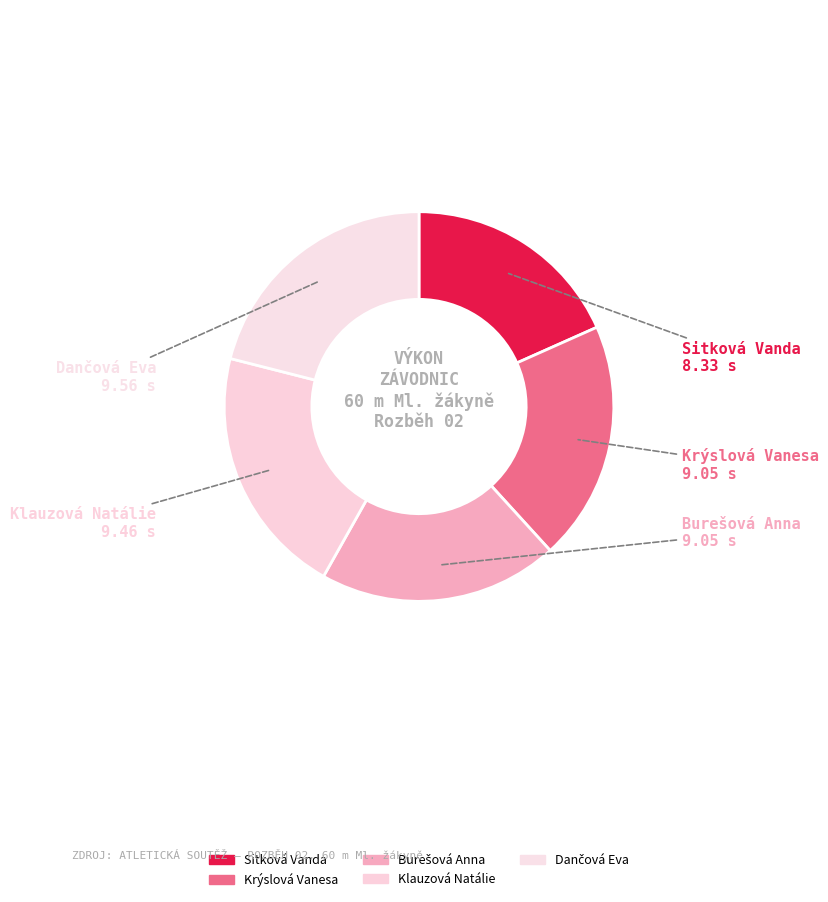

Do Sitková Vanda and Dančová Eva together represent more than half of the pie?

No